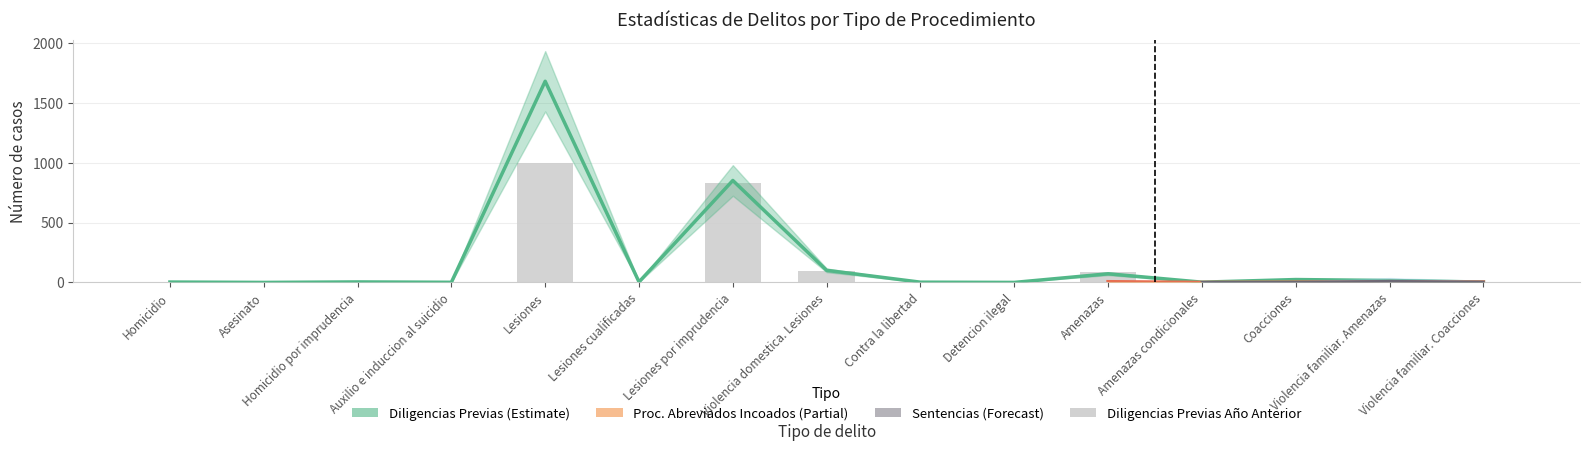

The Diligencias Previas series shows 24 at 12. True or false?

True